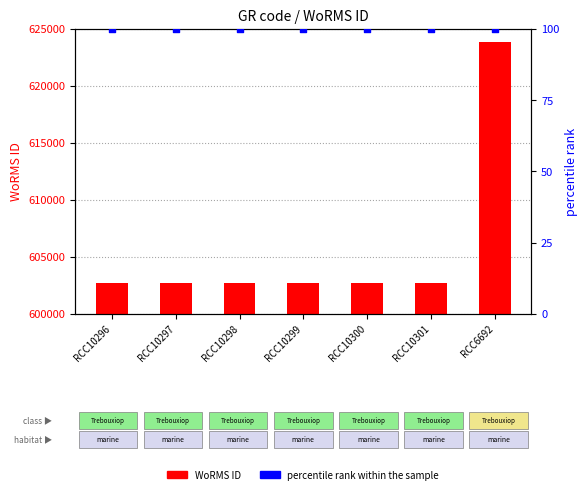

At which category is the sum across all series the highest?

RCC6692